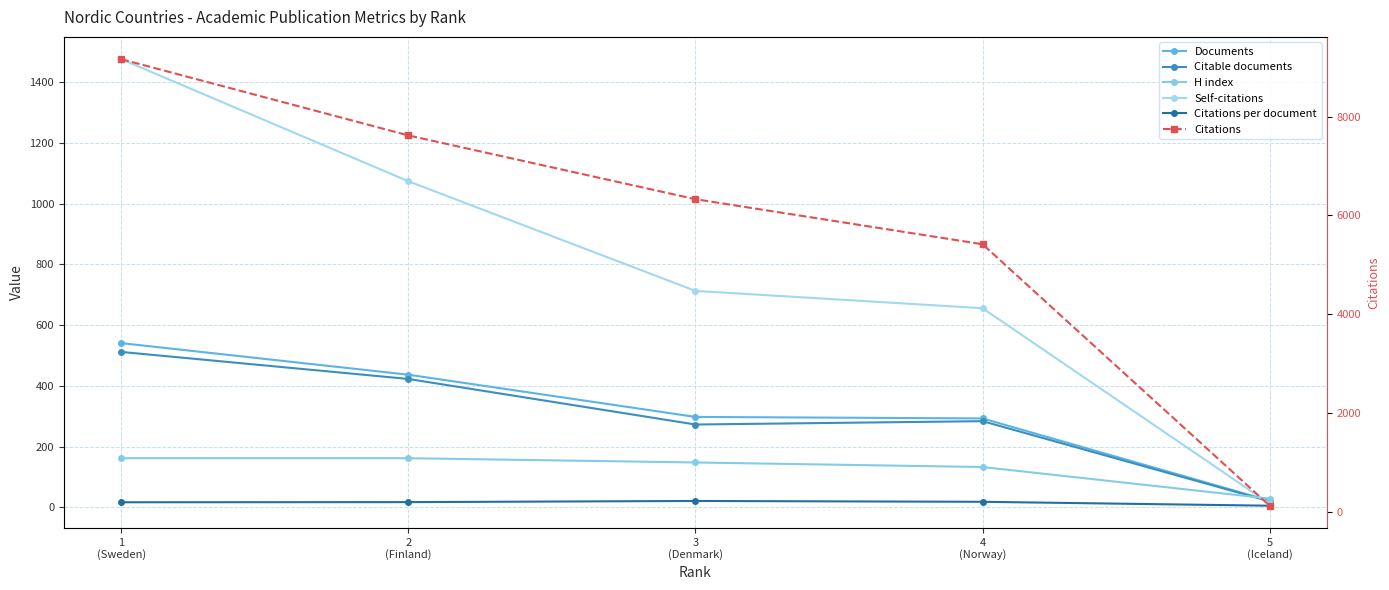

True or false: Documents has a value of 276.0 at 2
(Finland).

False